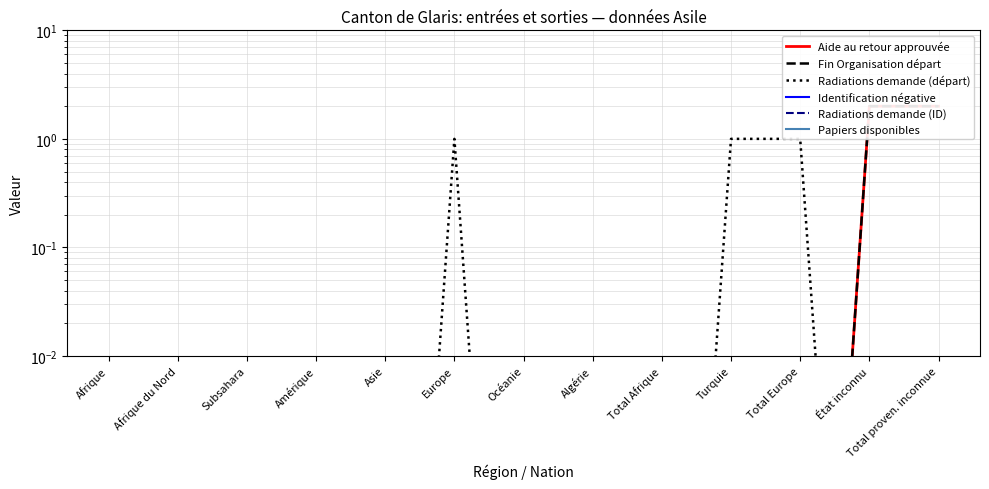

Which category has the highest value across all series?

État inconnu